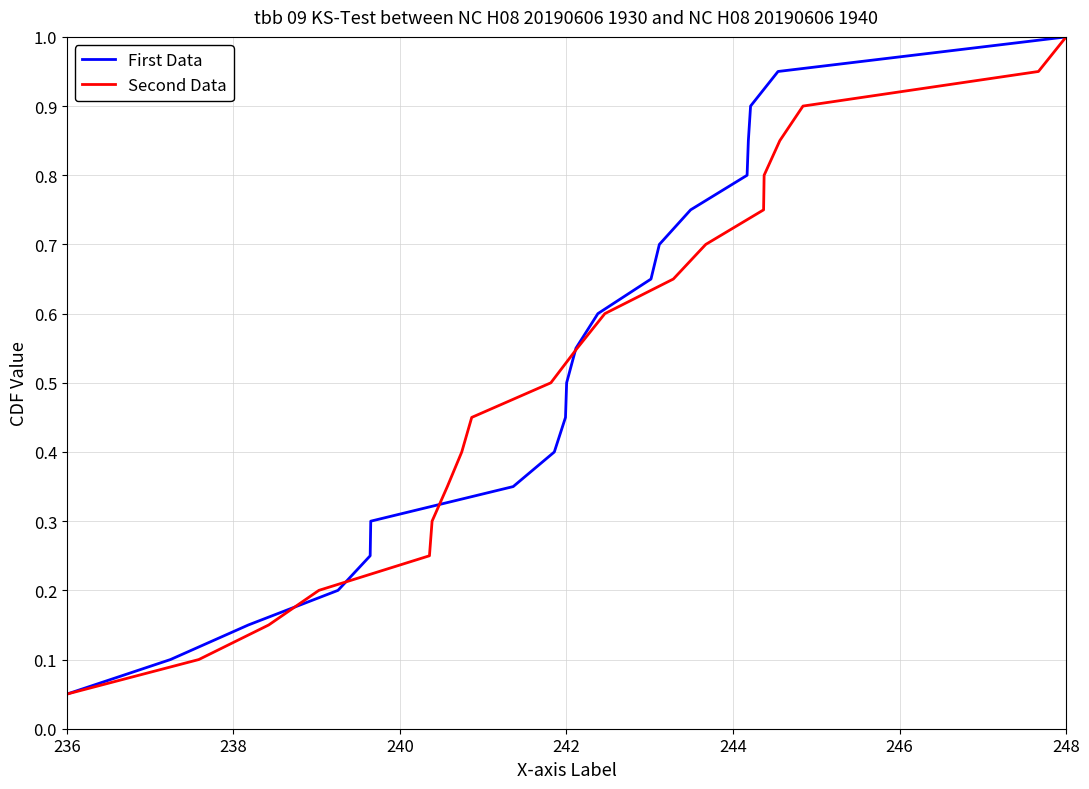

Rank the series by their maximum value, from highest to lowest.

First Data, Second Data